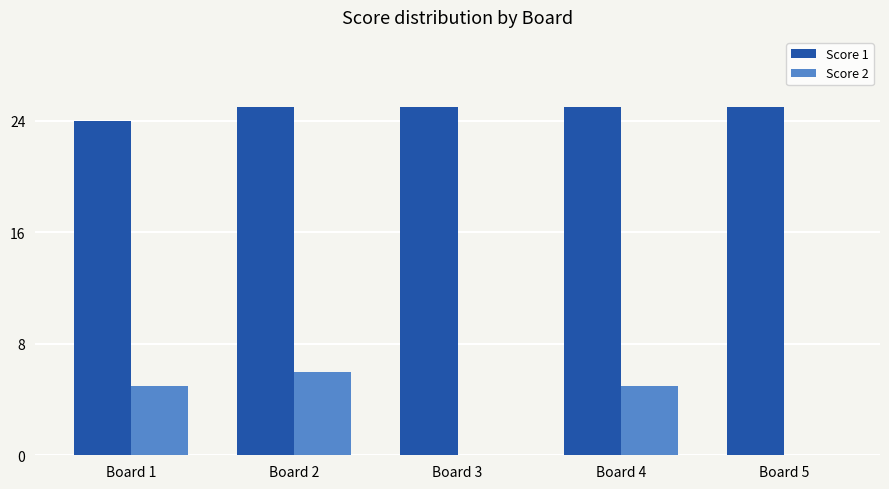

What are all the series names shown in the legend?

Score 1, Score 2